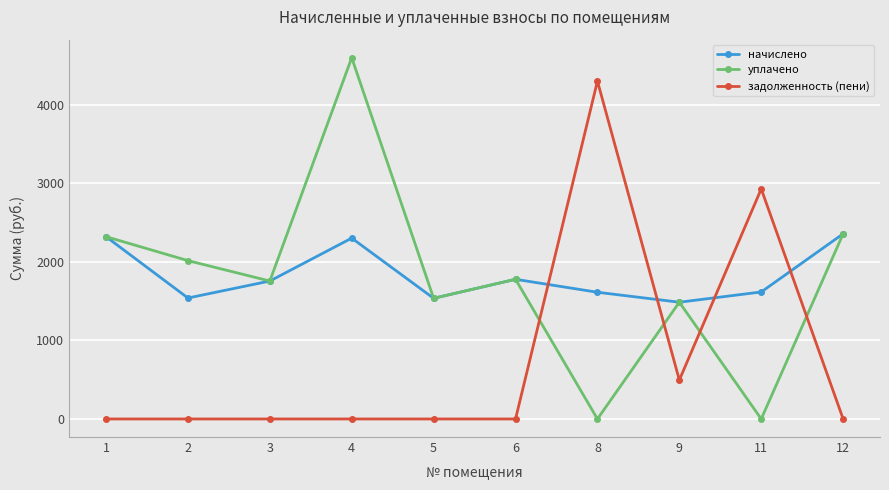

In уплачено, how many points are lower than both neighbors (excluding endpoints)?

4